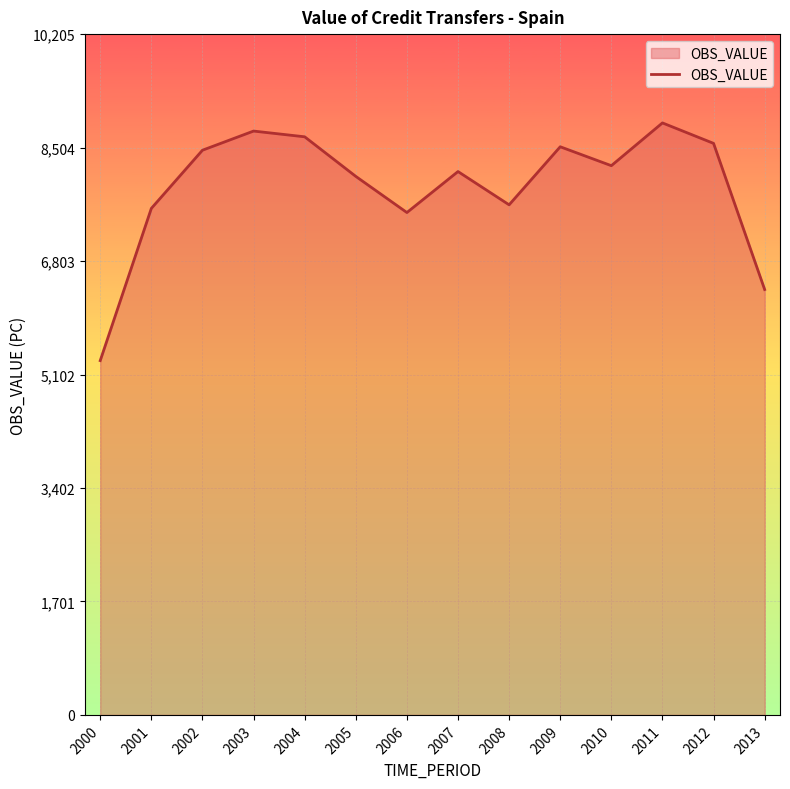

Reading left to right, extract all data points from this chart.

5310.5	7592.3	8464.3	8751.3	8665.3	8072.1	7530.1	8144.5	7645.7	8516.0	8232.5	8873.5	8566.9	6376.1